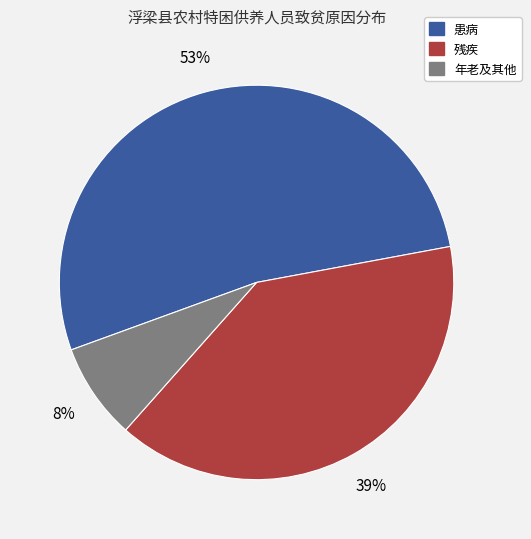

Which category has the smallest portion of the pie?

年老及其他